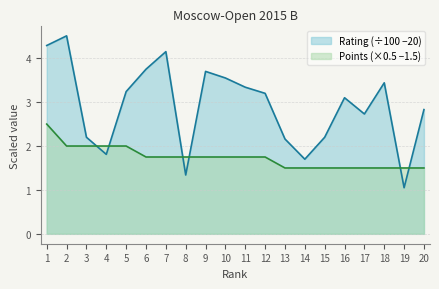

Reading left to right, list all the values displayed in this chart.

Rating: 4.3	4.5	2.2	1.8	3.2	3.8	4.1	1.3	3.7	3.6	3.3	3.2	2.2	1.7	2.2	3.1	2.7	3.4	1.1	2.8
Points: 2.5	2.0	2.0	2.0	2.0	1.8	1.8	1.8	1.8	1.8	1.8	1.8	1.5	1.5	1.5	1.5	1.5	1.5	1.5	1.5